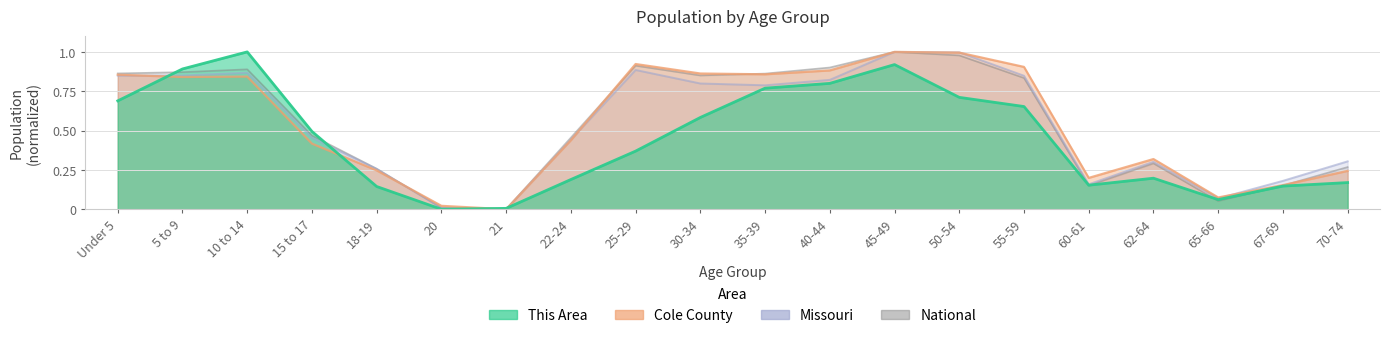

Which series has the largest total across all categories?

Cole County